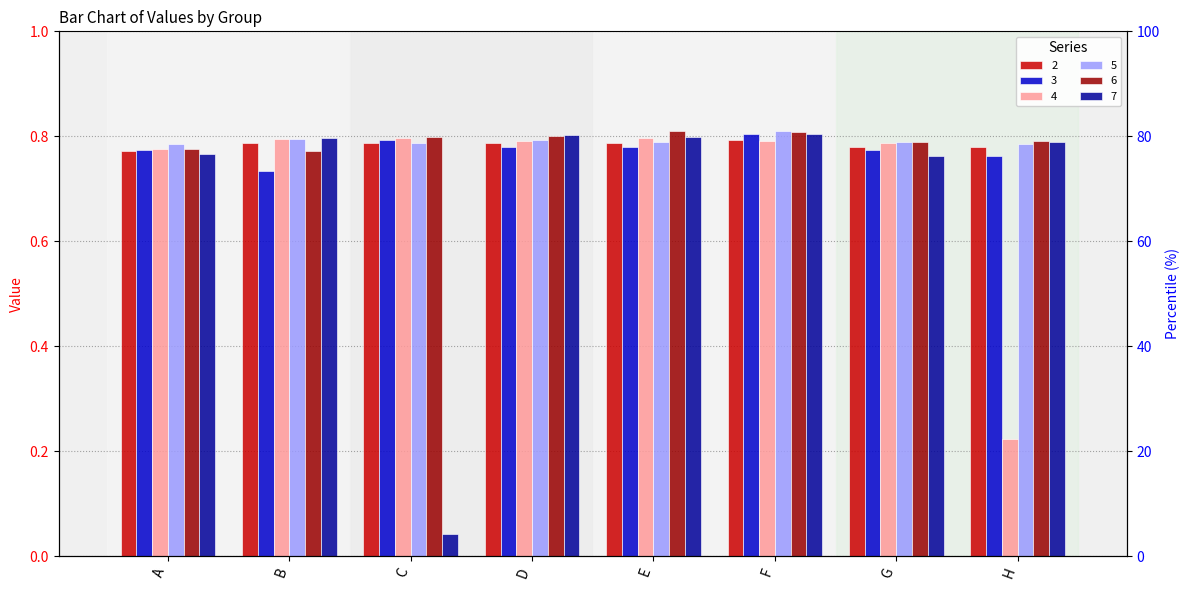

Which series has the widest spread of values?

7